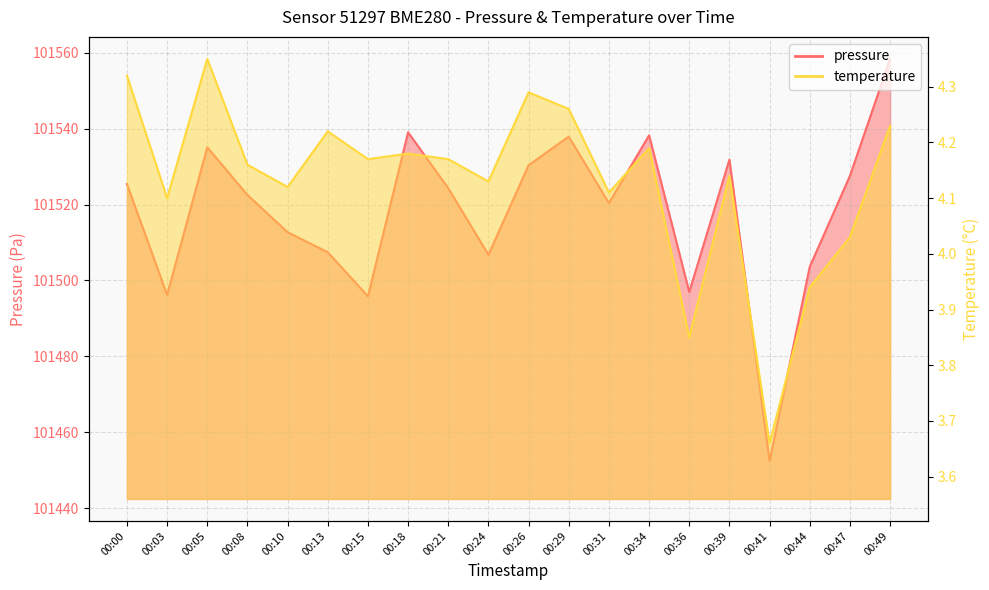

What is the minimum value for pressure?

101452.4